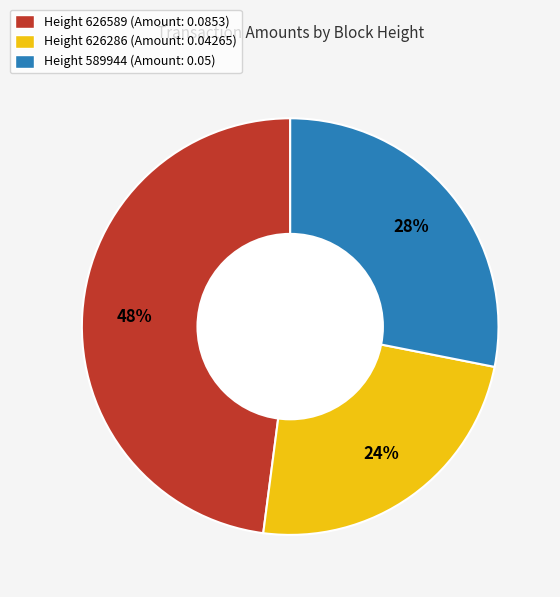

Is it true that Height 589944 (Amount: 0.05) is 39% of the pie?

False